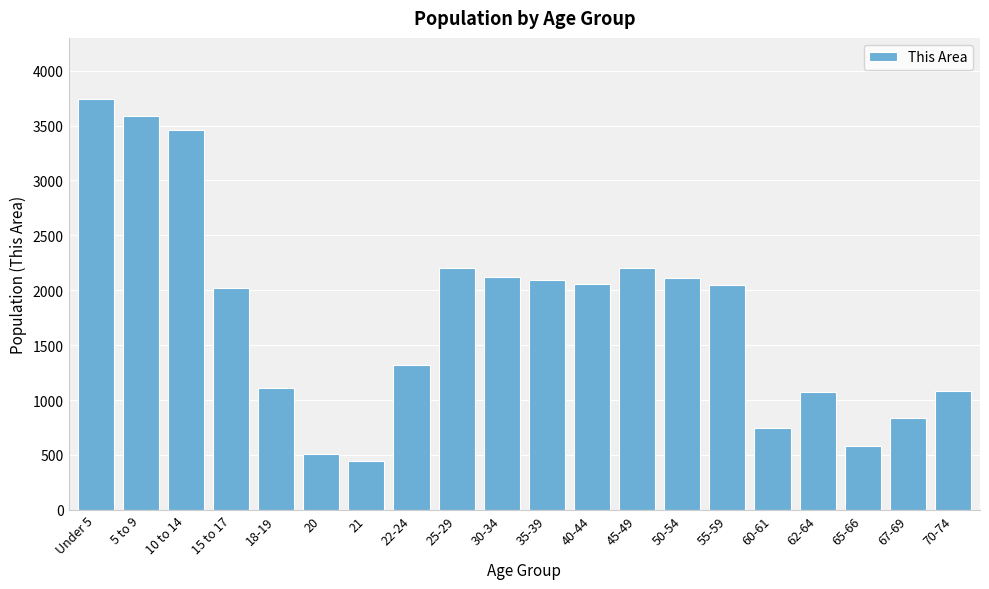

What is the greatest value displayed?

3738